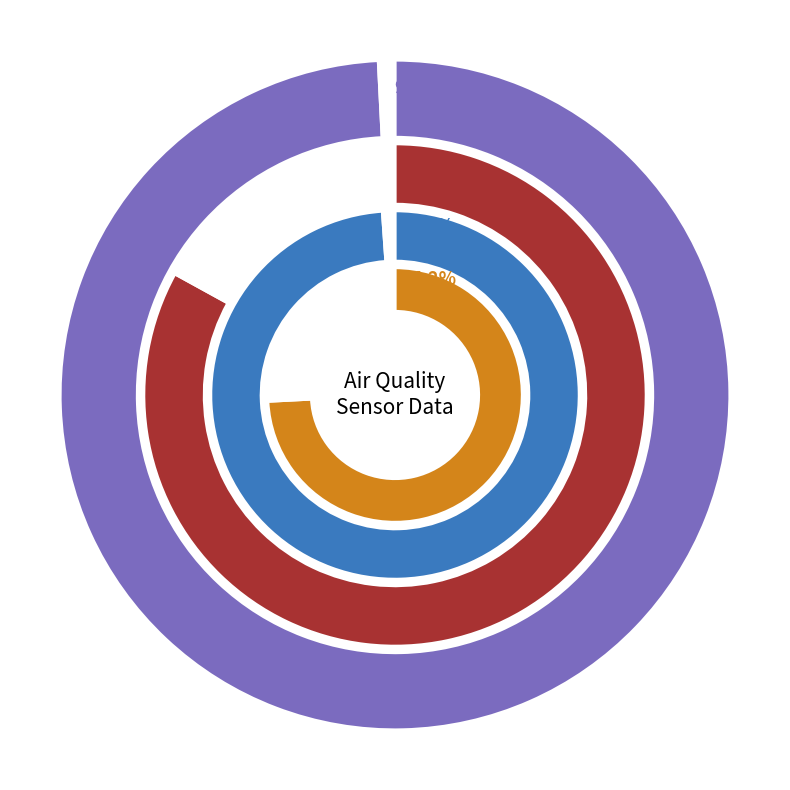

The 9 slice represents 9% of the pie. True or false?

True